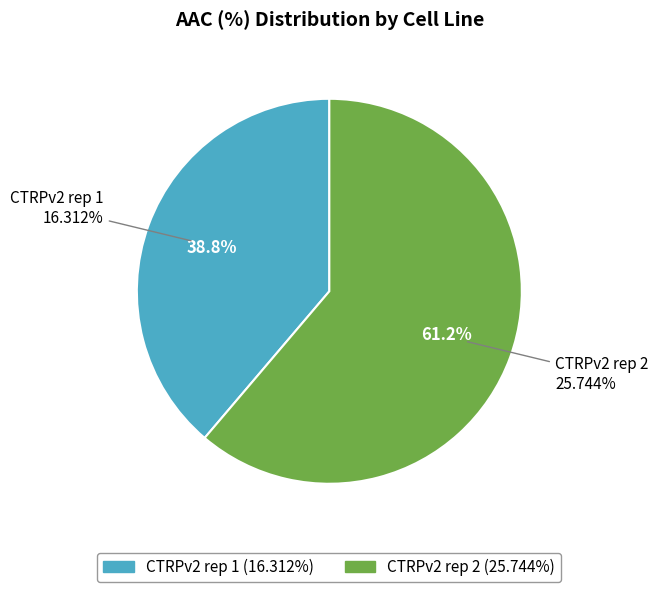

Between CTRPv2 rep 2 and CTRPv2 rep 1, which is larger?

CTRPv2 rep 2